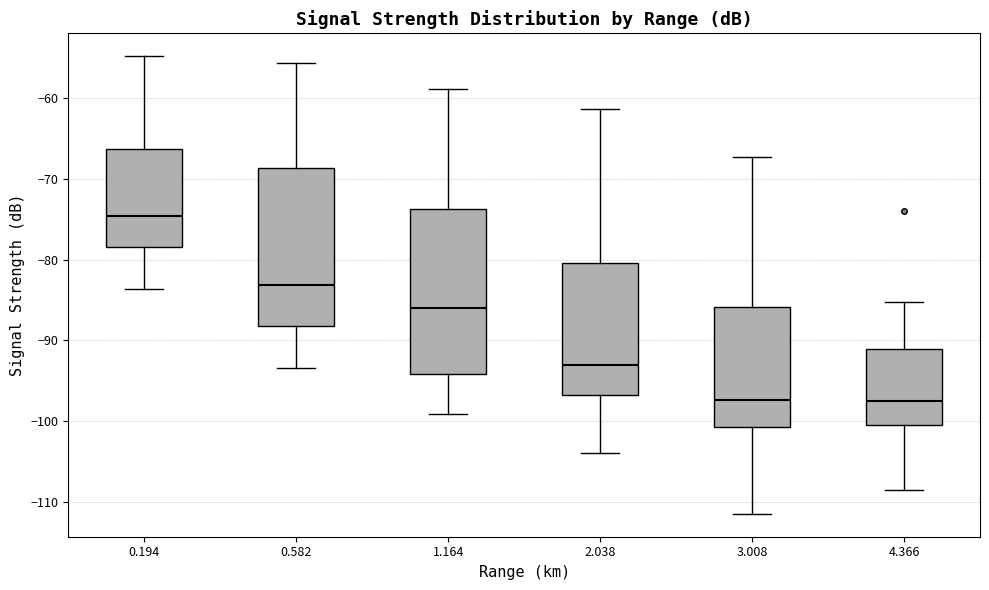

Reading left to right, transcribe this box plot: for each box, give where its median line is, the range the box spans, and where its two whiskers end, as read against the y-axis. The values are not printed on the chart, so give them approximately, as read against the axis.

0.194: median -75, box -78 to -66, whiskers -84 to -55
0.582: median -83, box -88 to -69, whiskers -93 to -56
1.164: median -86, box -94 to -74, whiskers -99 to -59
2.038: median -93, box -97 to -80, whiskers -104 to -61
3.008: median -97, box -101 to -86, whiskers -111 to -67
4.366: median -98, box -100 to -91, whiskers -108 to -85